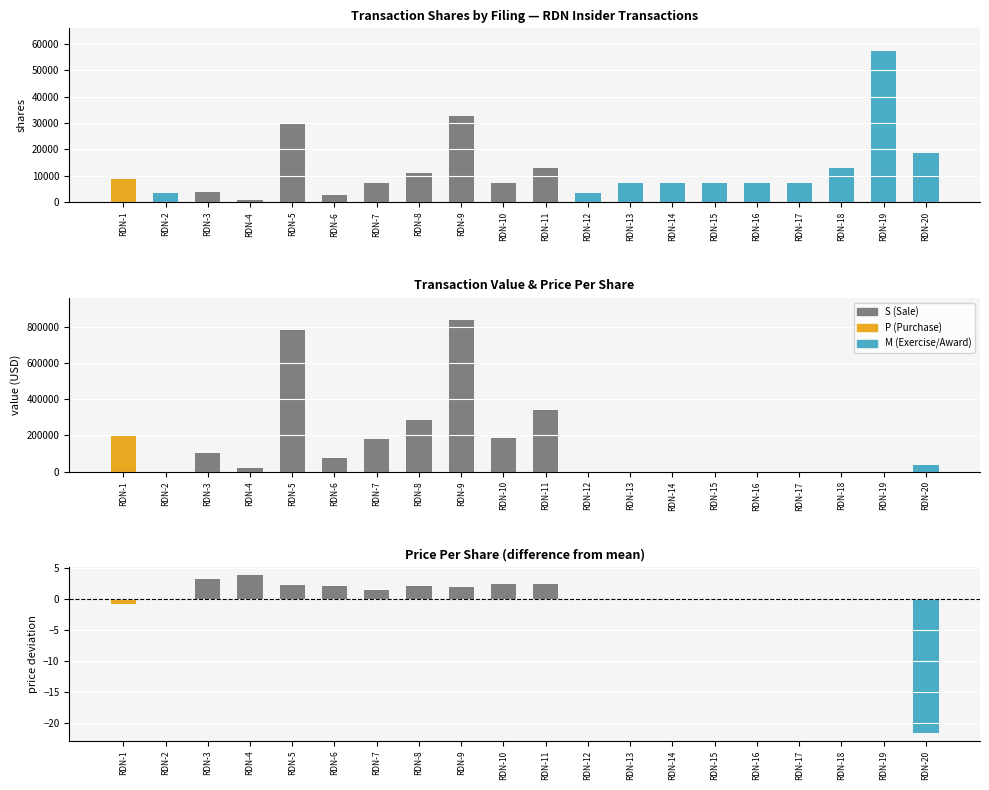

Is the value of transactionPricePerShare at RDN-5 greater than the value of transactionValue at RDN-12?

Yes